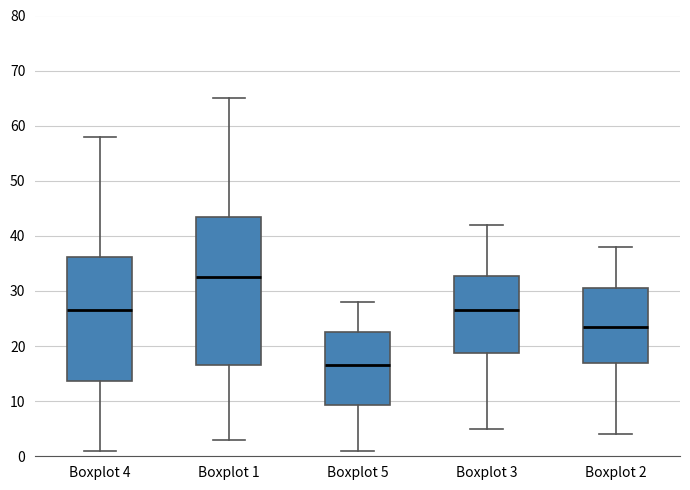

Which box has the highest median line?

Boxplot 1